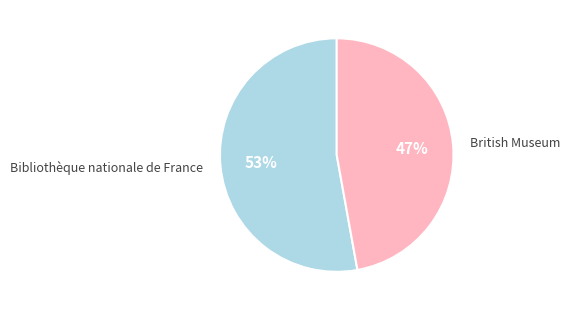

To the nearest percent, what is the average slice percentage?

50%